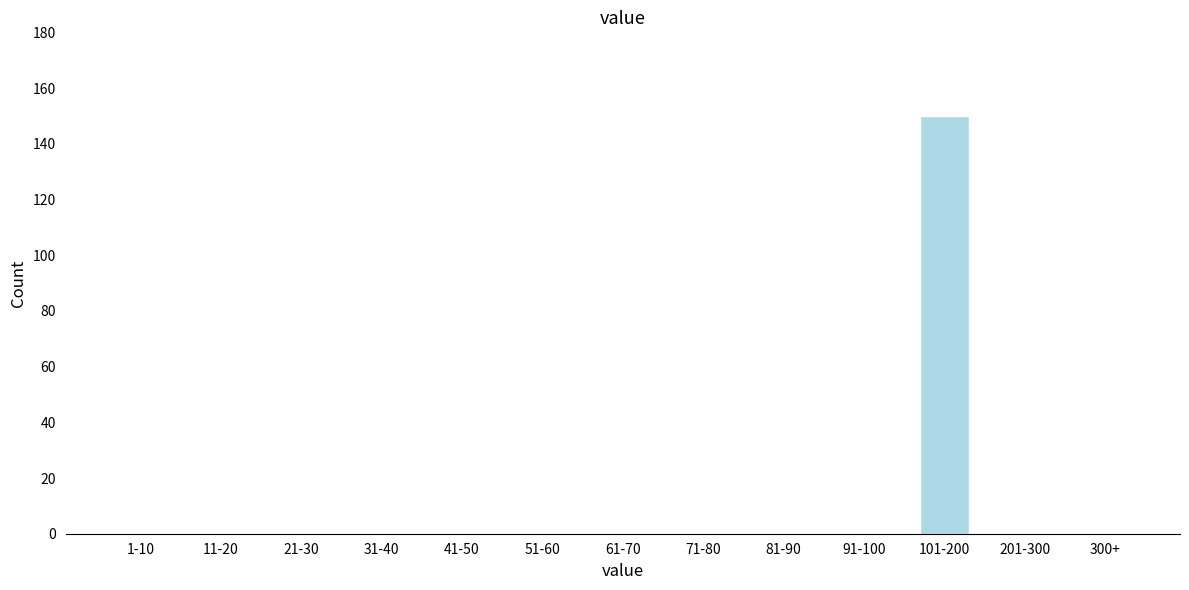

Reading left to right, list all the values displayed in this chart.

1-10=0	11-20=0	21-30=0	31-40=0	41-50=0	51-60=0	61-70=0	71-80=0	81-90=0	91-100=0	101-200=150	201-300=0	300+=0